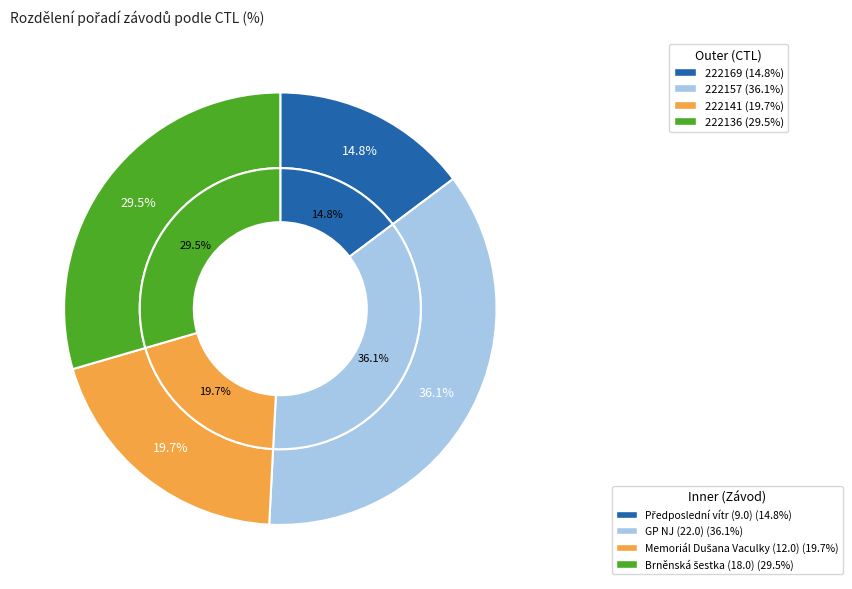

Is 222157 the majority of the pie?

No